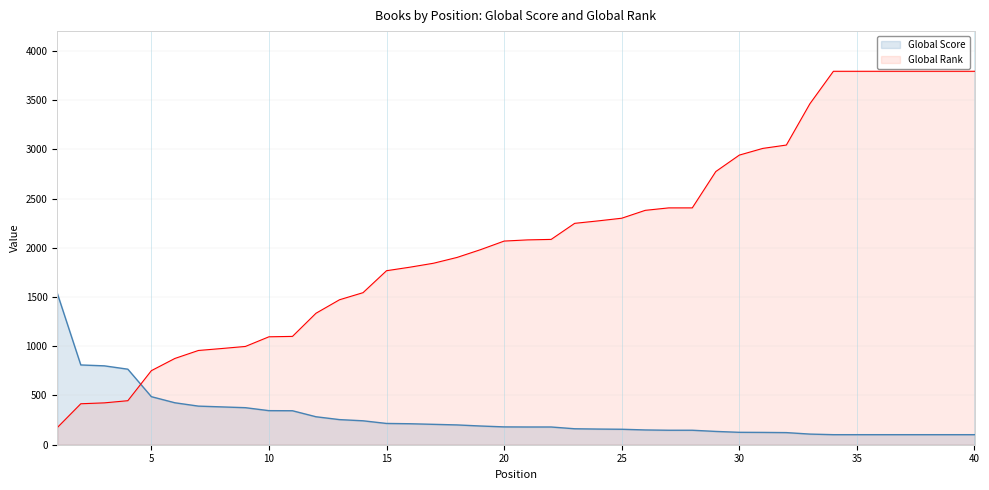

What is the value of the Global Score point at the 18th from the left?

201